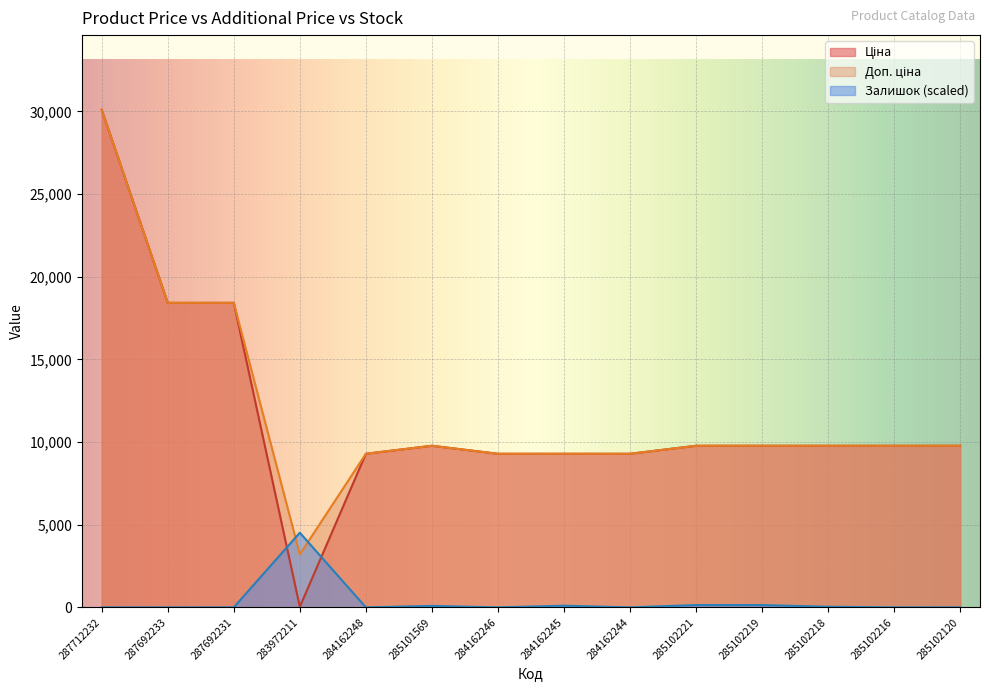

What are all the series names shown in the legend?

Ціна, Доп. ціна, Залишок